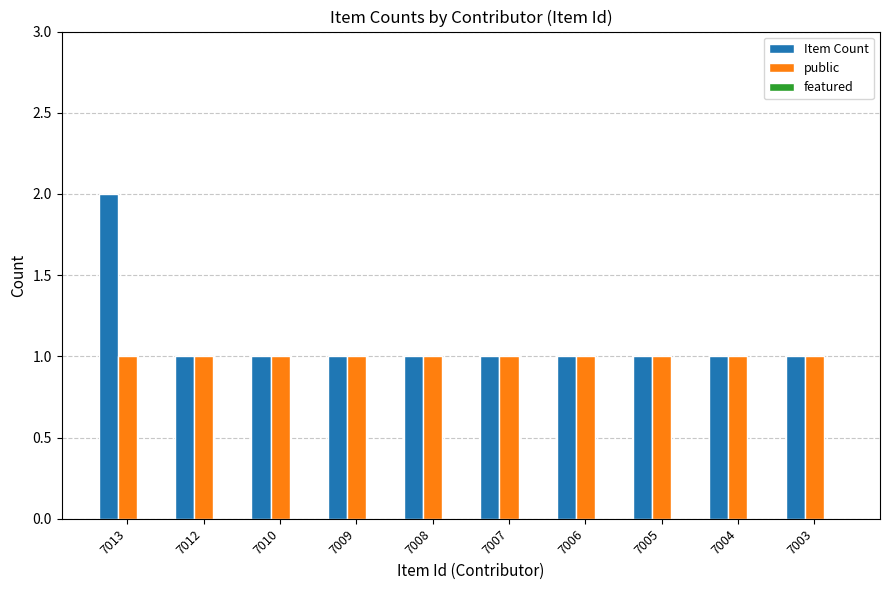

Which series changed the most between 7013 and 7010?

Item Count